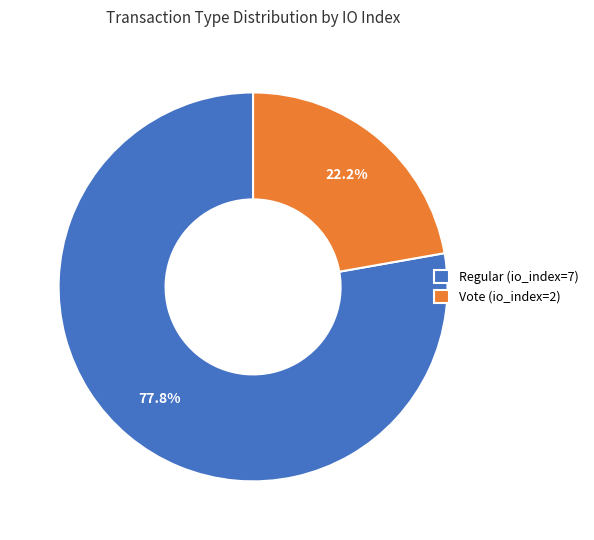

Which category has the smallest portion of the pie?

Vote (io_index=2)